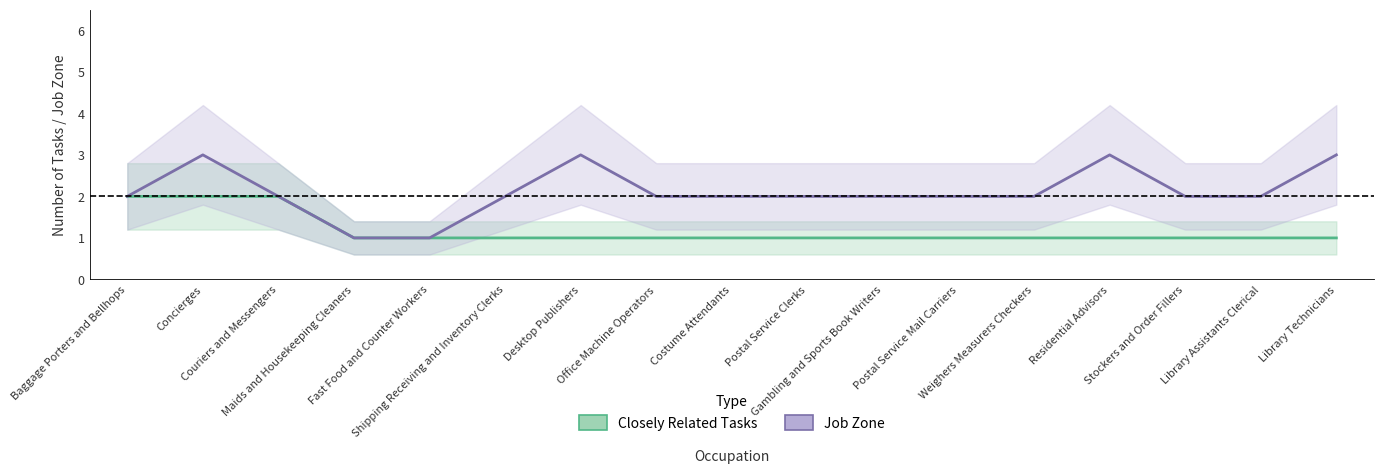

What are all the series names shown in the legend?

Closely Related Tasks, Job Zone